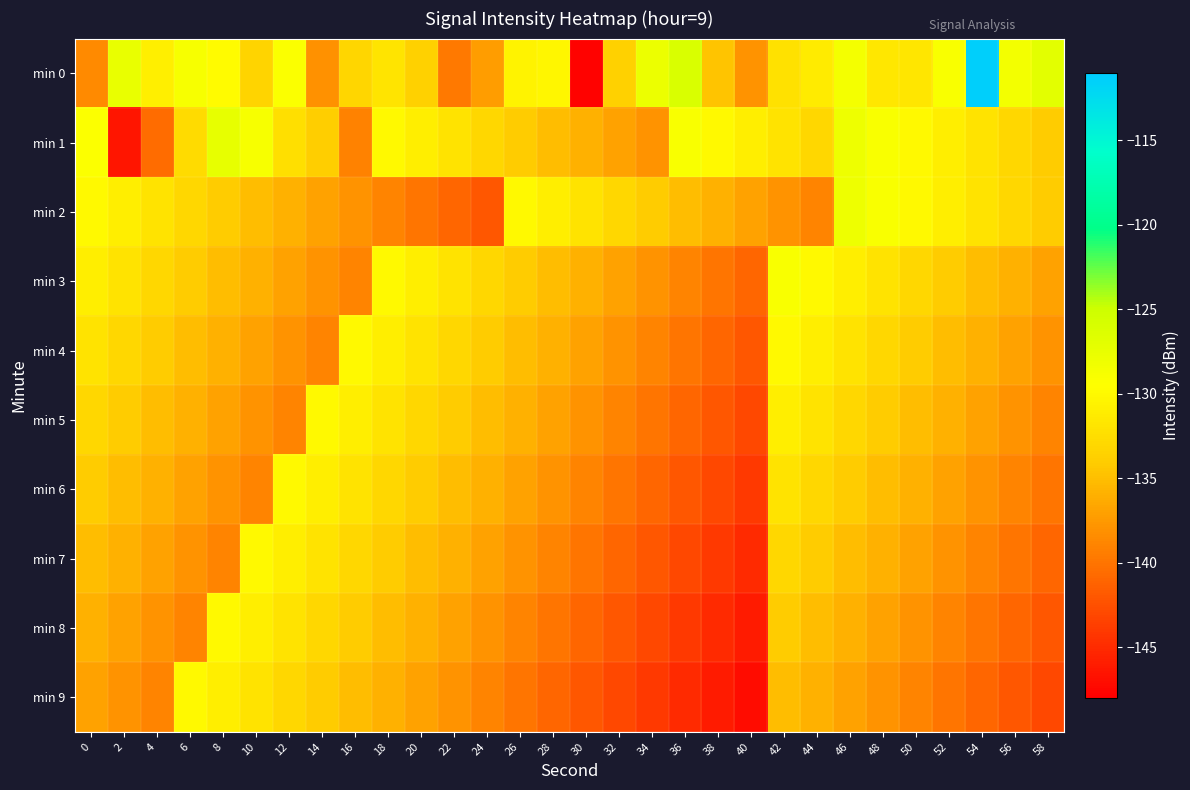

Between 16 and 46, which is larger?

46